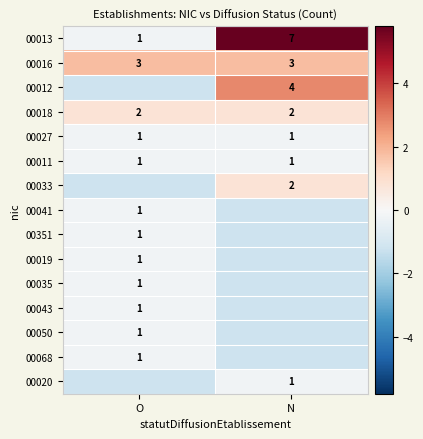

List the labels in order of row_6 value, smallest first.

O, N